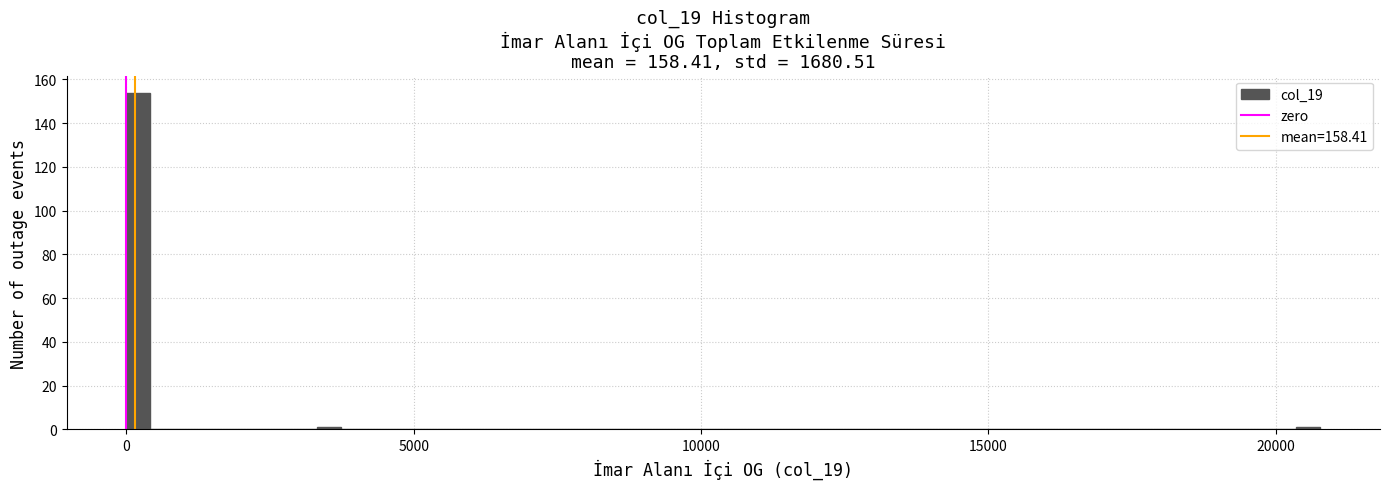

Read against the x-axis, roughly where is the centre of the tallest bar?

0